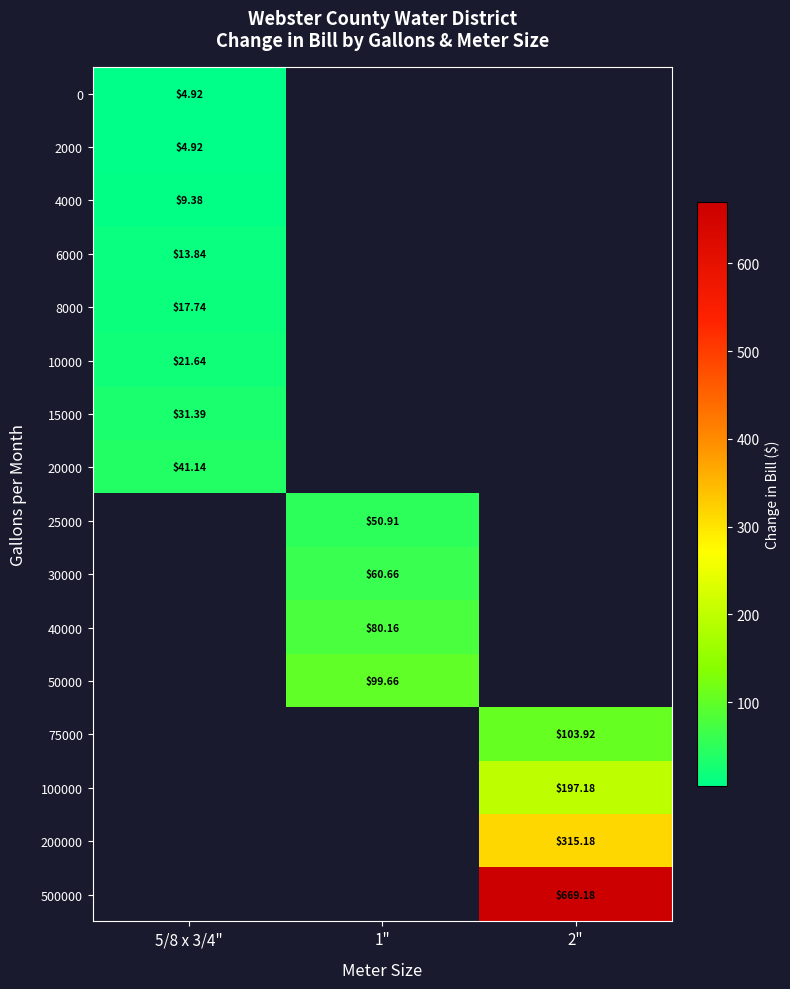

What is the difference between the highest and lowest values at 5/8 x 3/4"?

36.2